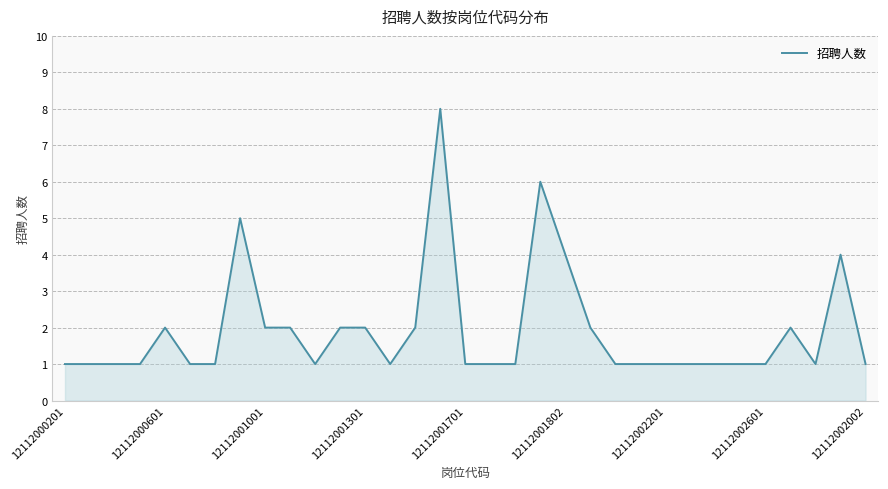

What is the maximum value shown in the chart?

8